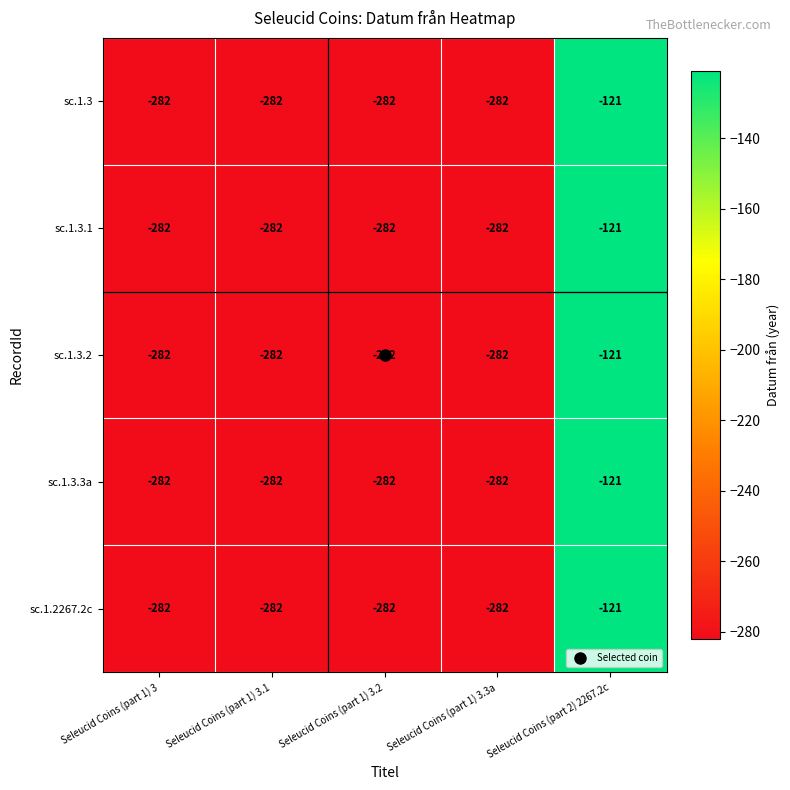

What is the smallest value displayed?

-282